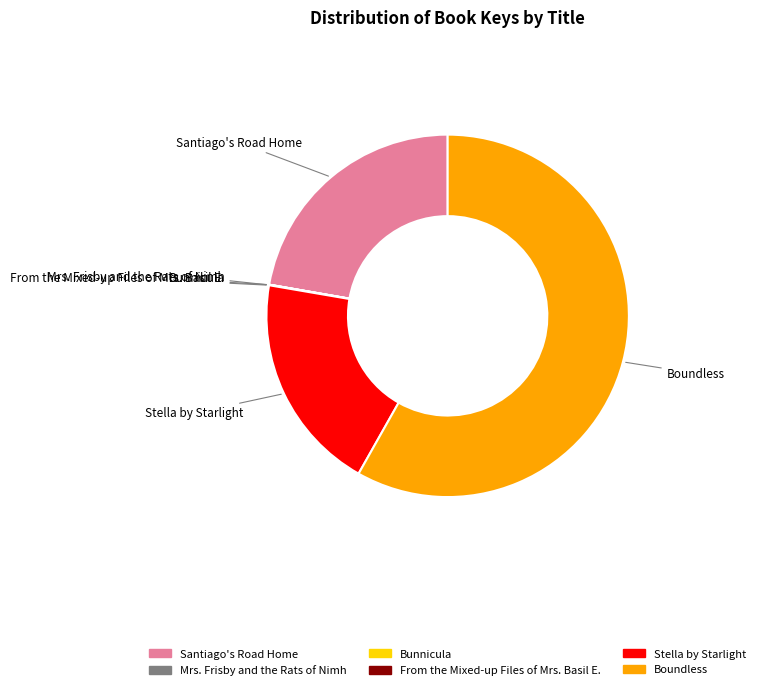

What is the majority slice?

Boundless